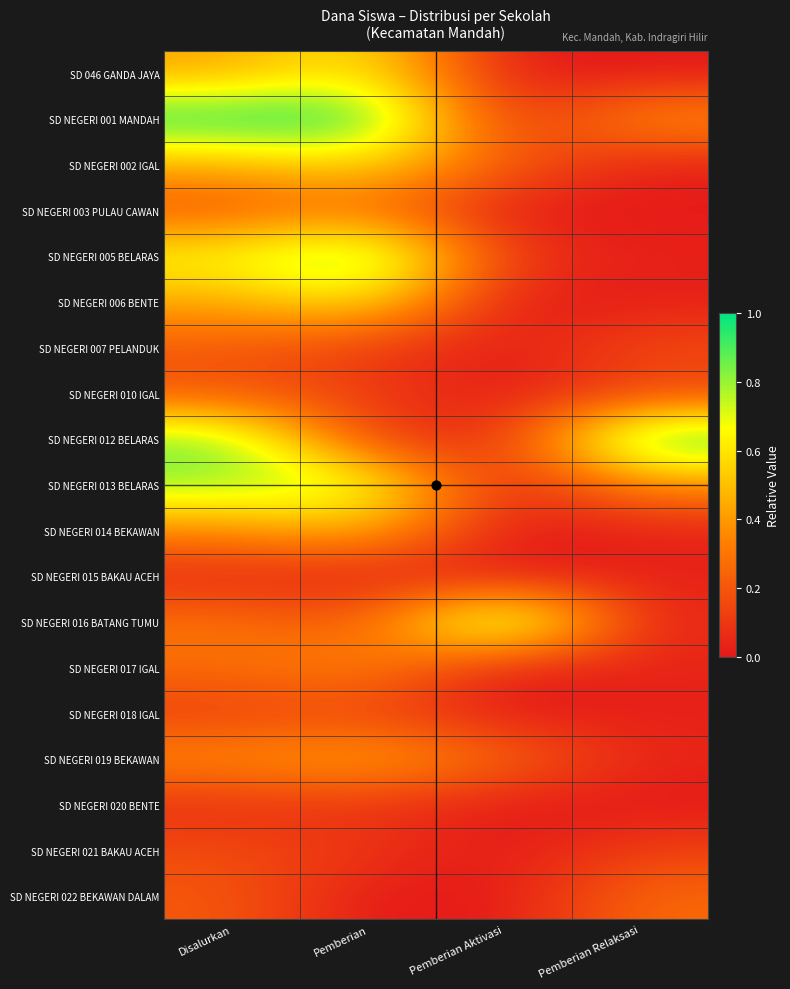

What is the difference between the highest and lowest values at Pemberian Aktivasi?

1.0